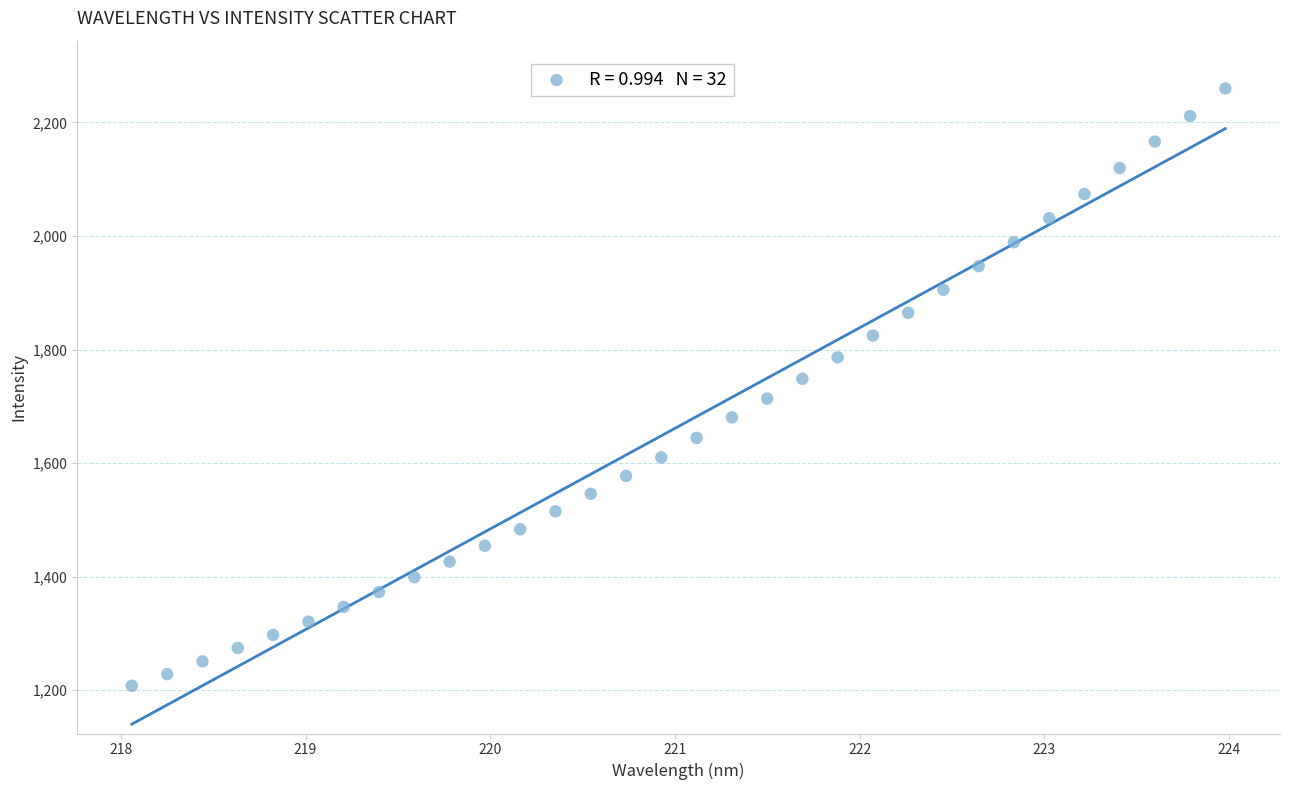

What is the range of Y values (max minus min)?

1052.1